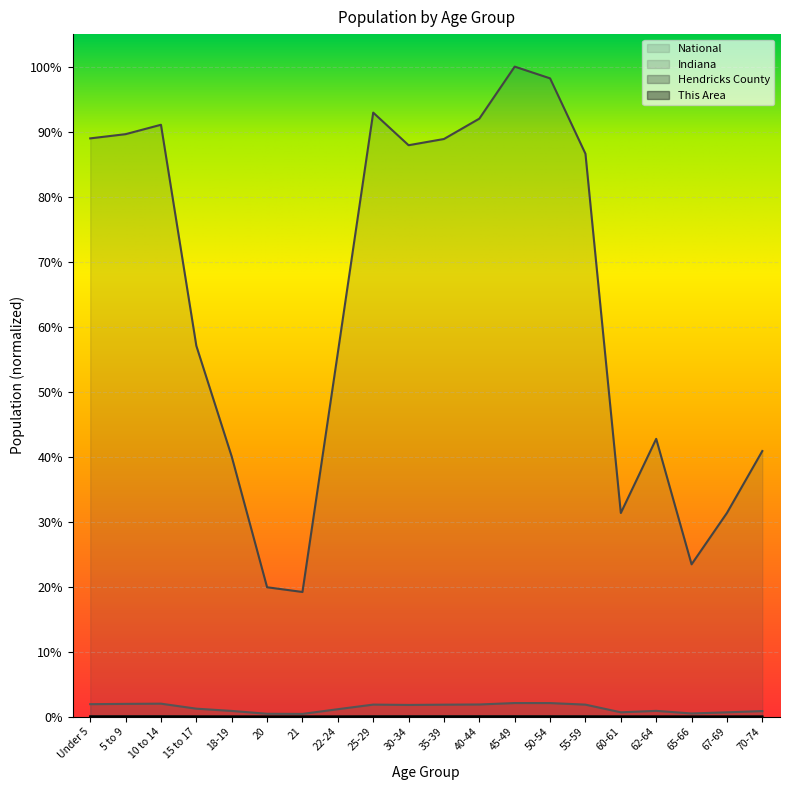

In Indiana, how many points are lower than both neighbors (excluding endpoints)?

4